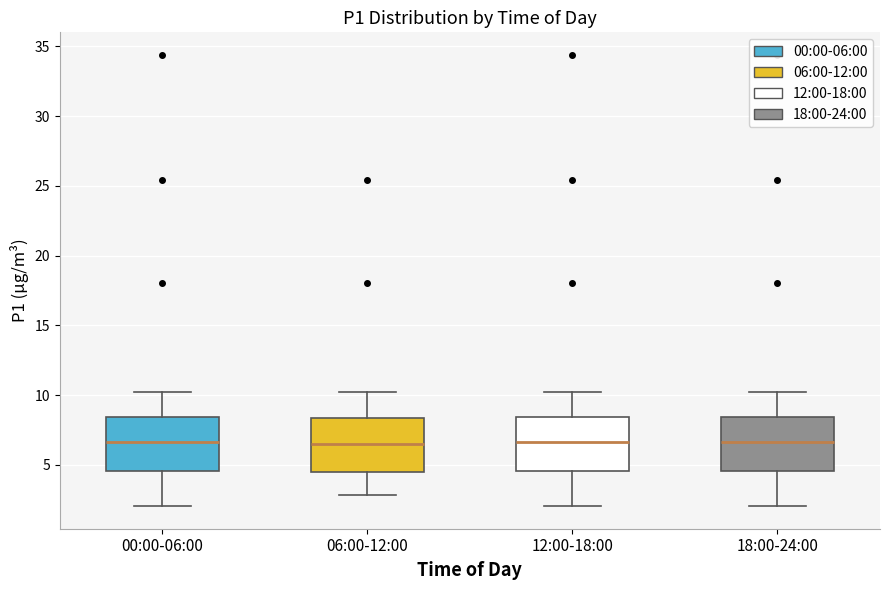

Reading left to right, transcribe this box plot: for each box, give where its median line is, the range the box spans, and where its two whiskers end, as read against the y-axis. The values are not printed on the chart, so give them approximately, as read against the axis.

00:00-06:00: median 6.5, box 4.5 to 8.5, whiskers 2.0 to 10.0
06:00-12:00: median 6.5, box 4.5 to 8.5, whiskers 3.0 to 10.0
12:00-18:00: median 6.5, box 4.5 to 8.5, whiskers 2.0 to 10.0
18:00-24:00: median 6.5, box 4.5 to 8.5, whiskers 2.0 to 10.0